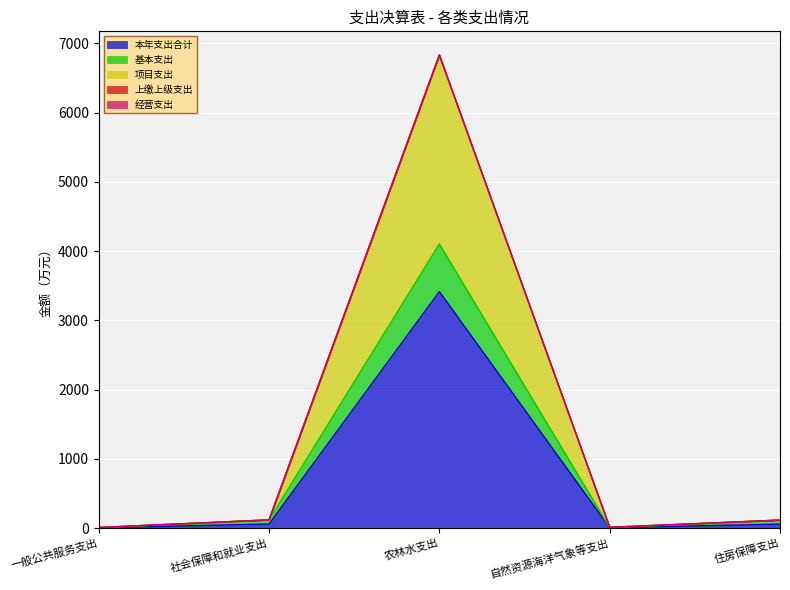

How many interior local peaks does the 基本支出 series have?

1